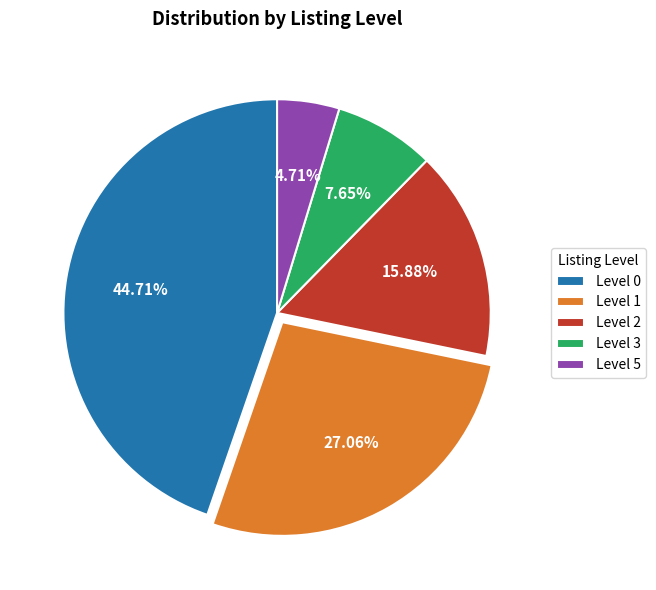

Does any single category account for the majority?

No